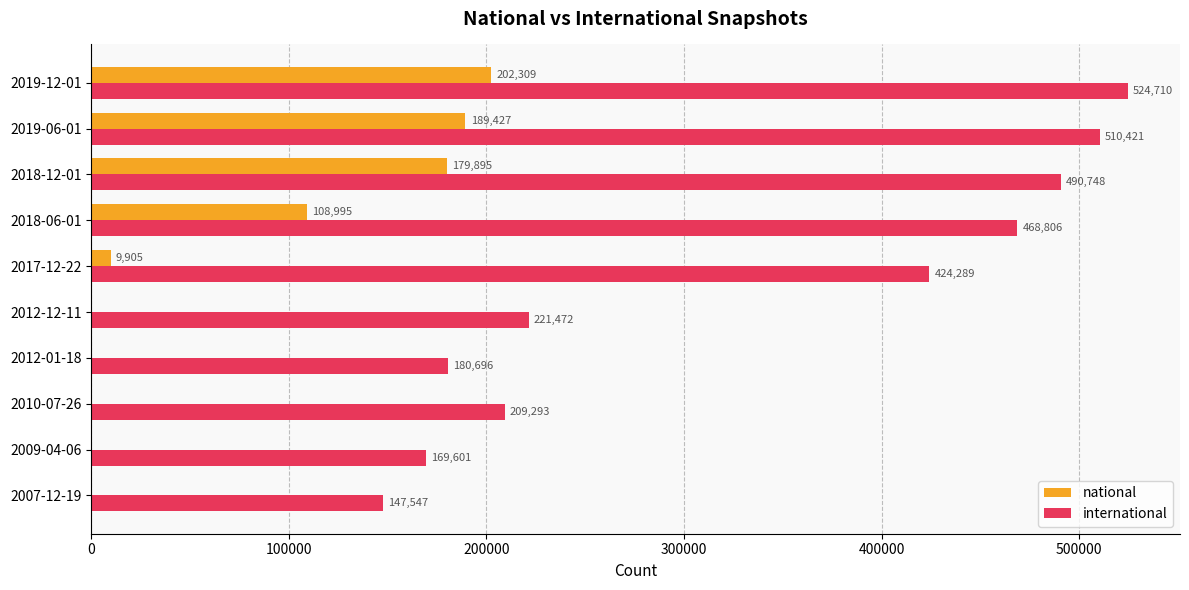

What is the greatest value displayed?

524710